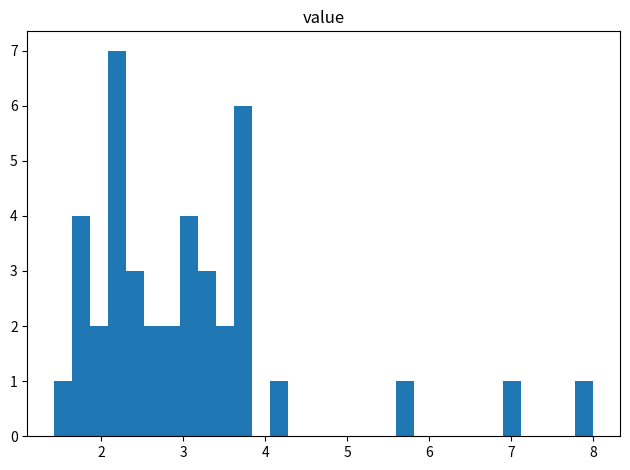

Around what value on the x-axis is the tallest bar? Give the approximate position of its centre, as read against the axis.

2.2